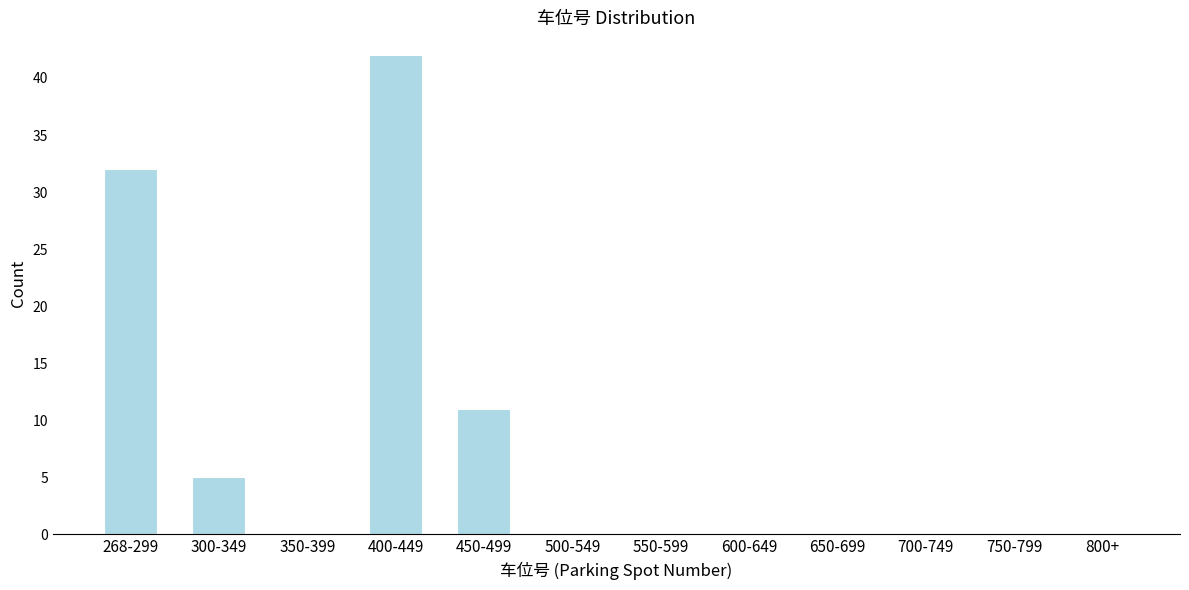

Reading left to right, list all the values displayed in this chart.

268-299=32	300-349=5	350-399=0	400-449=42	450-499=11	500-549=0	550-599=0	600-649=0	650-699=0	700-749=0	750-799=0	800+=0